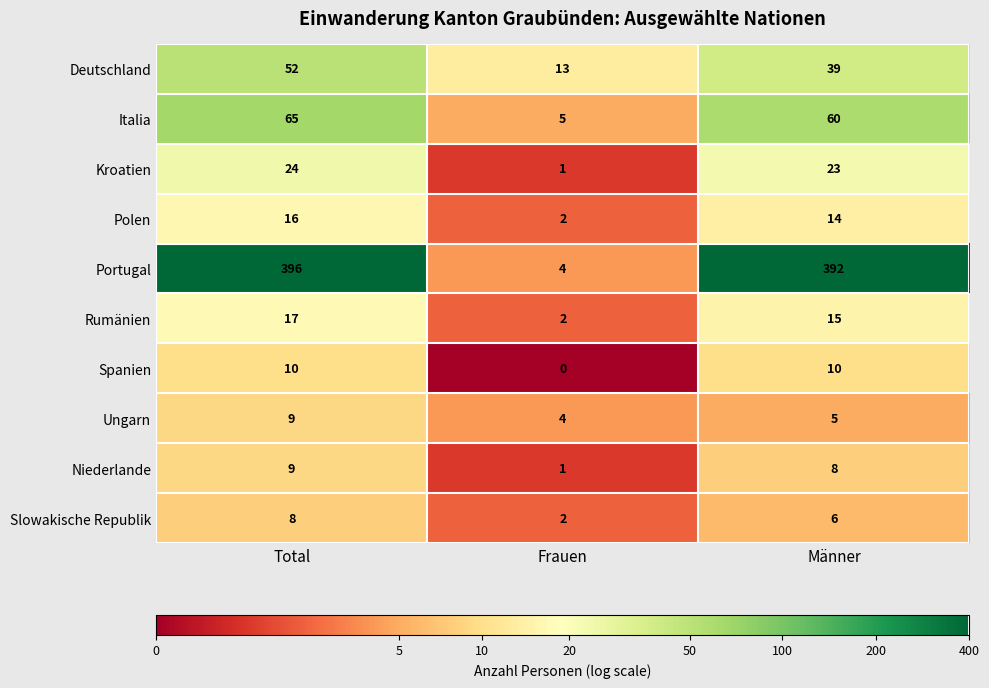

What is the sum of the Niederlande values at Total and Männer?

17